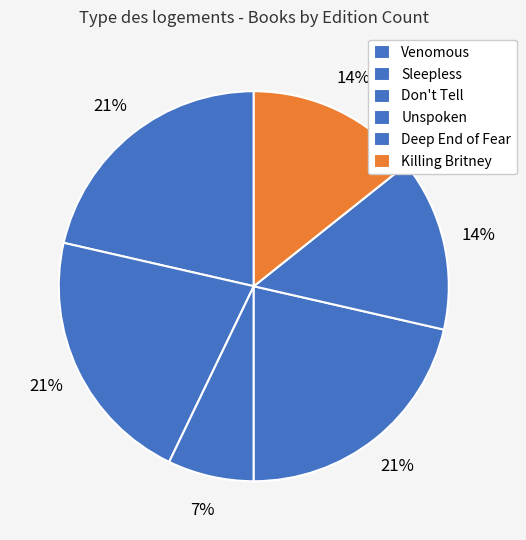

To the nearest percent, what portion does Deep End of Fear represent?

14%